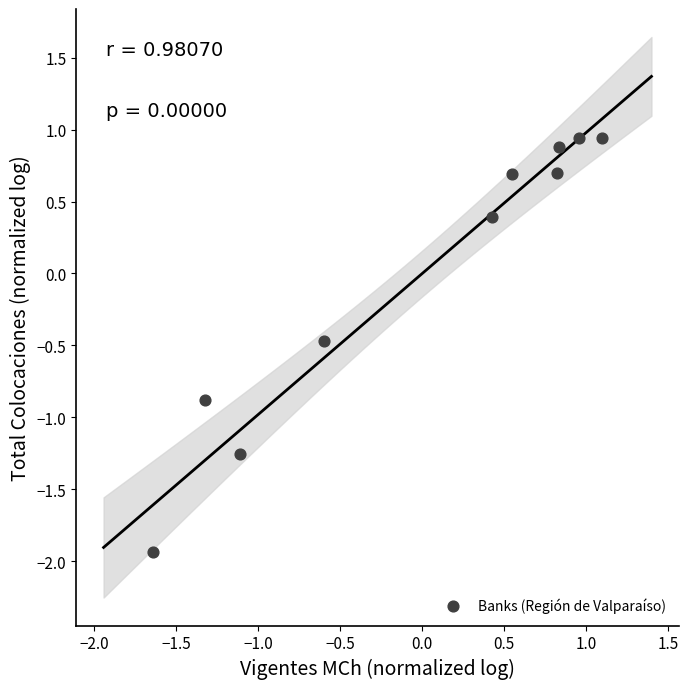

What Y value in the scatter plot is closest to 0?

0.4